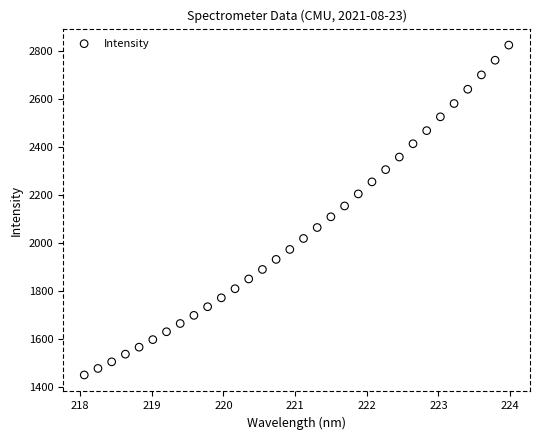

What is the range of X values (max minus min)?

5.9